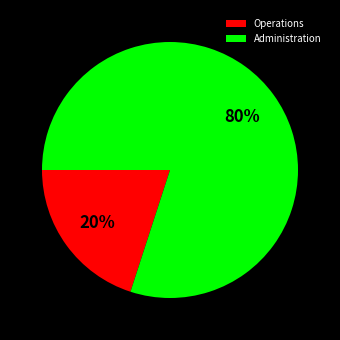

Does Operations represent more than half of the total?

No